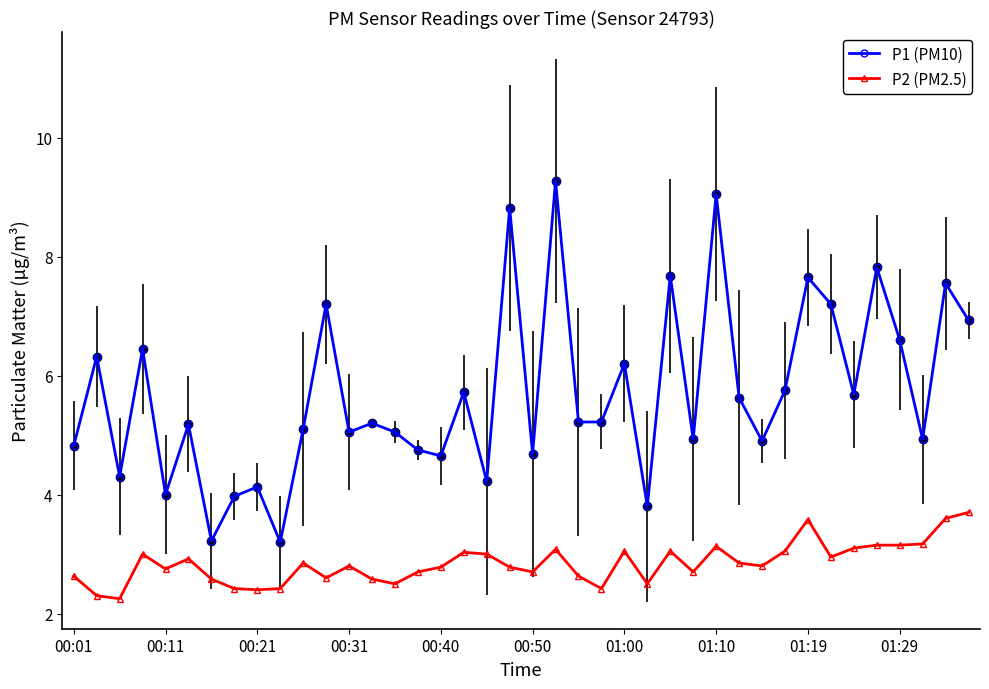

What is the sum of all P2 (PM2.5) values?

113.7